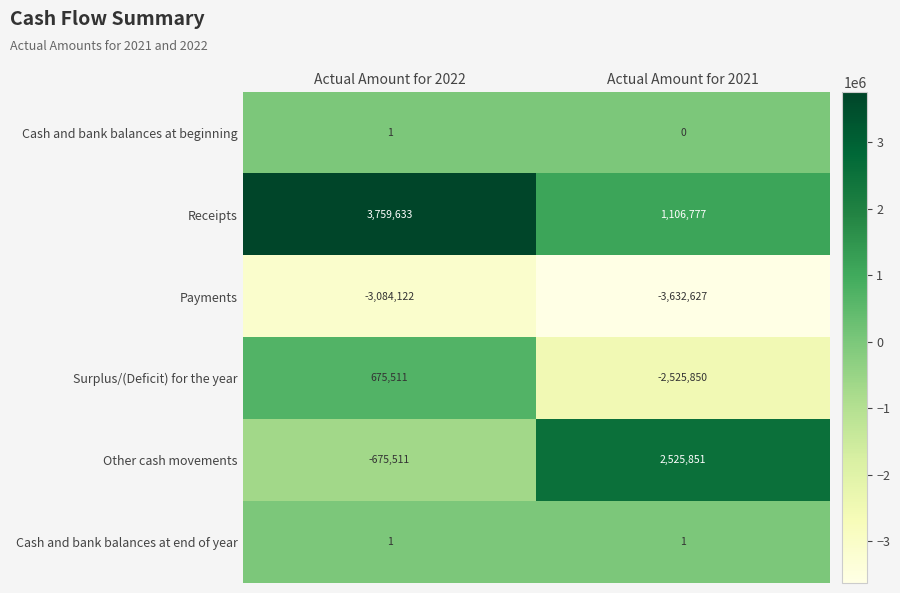

What value does the Surplus/(Deficit) for the year series have at Actual Amount for 2022?

675511